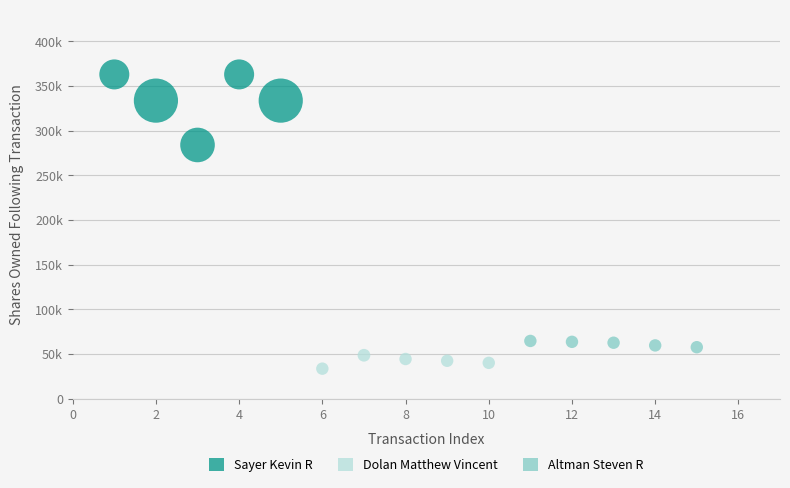

Which series contains the highest Y value?

Sayer Kevin R